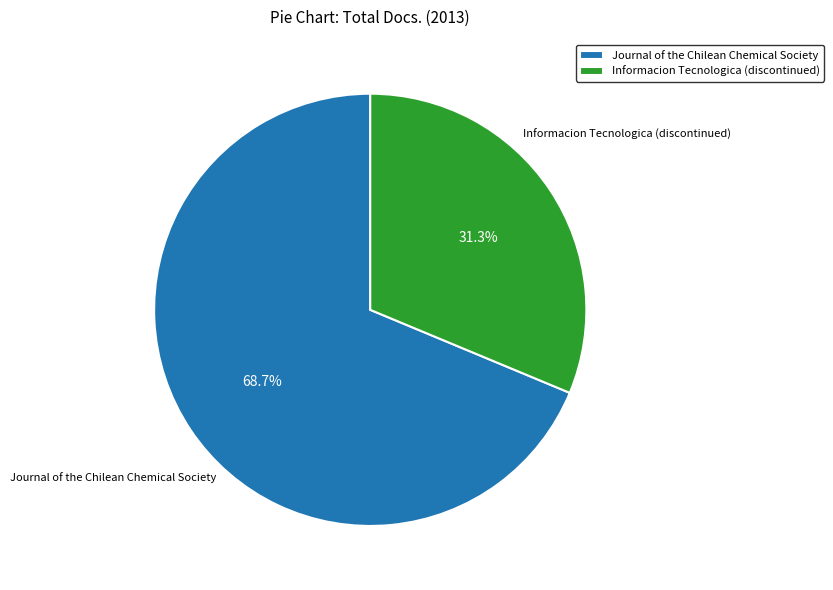

How many segments does this pie chart have?

2